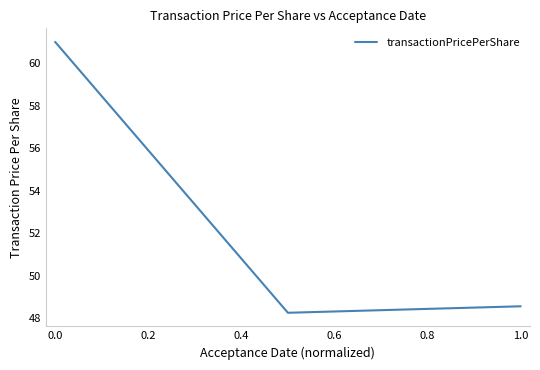

What is the average value?

52.6